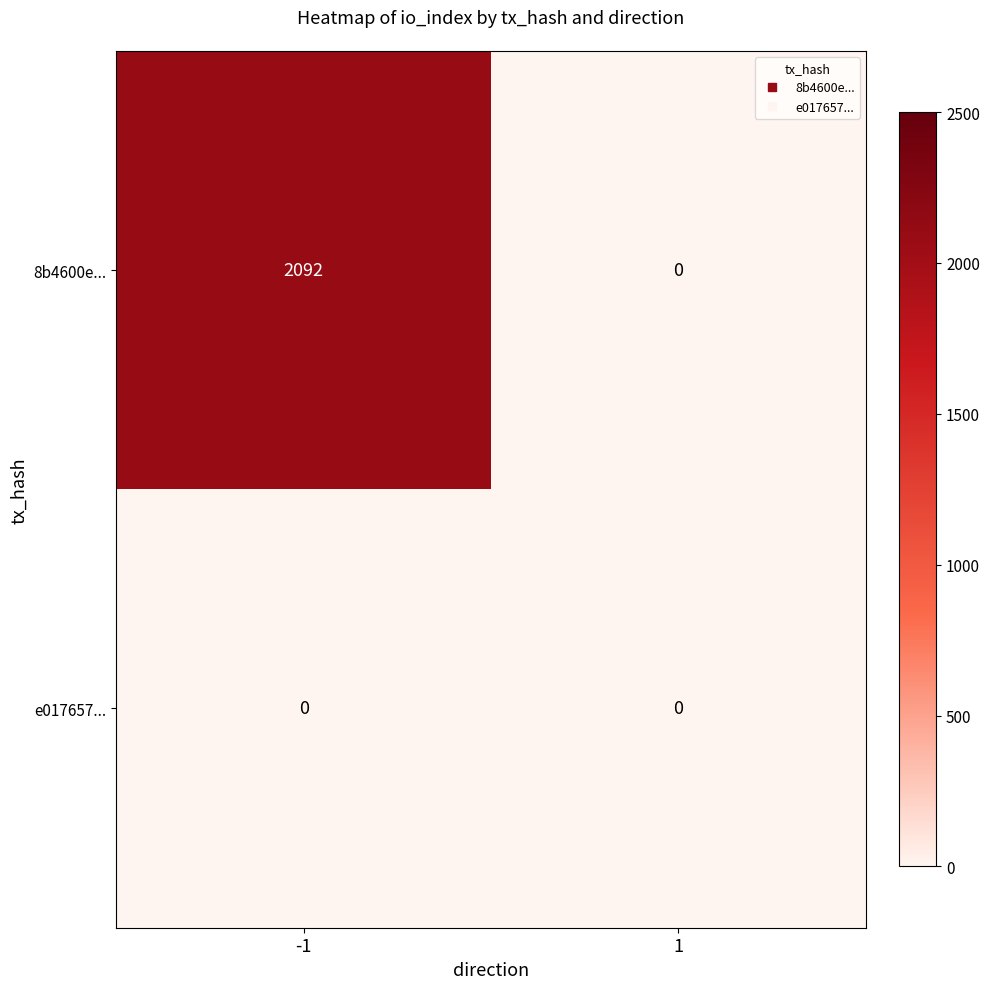

List the series in order of their peak value, highest first.

8b4600e..., e017657...